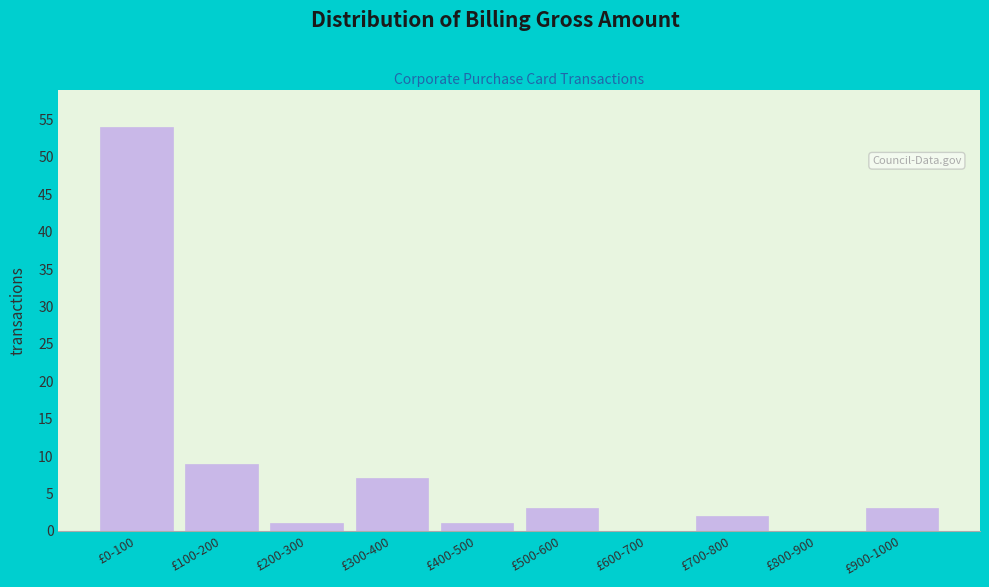

Reading left to right, transcribe all the data shown in this chart.

£0-100=54	£100-200=9	£200-300=1	£300-400=7	£400-500=1	£500-600=3	£600-700=0	£700-800=2	£800-900=0	£900-1000=3